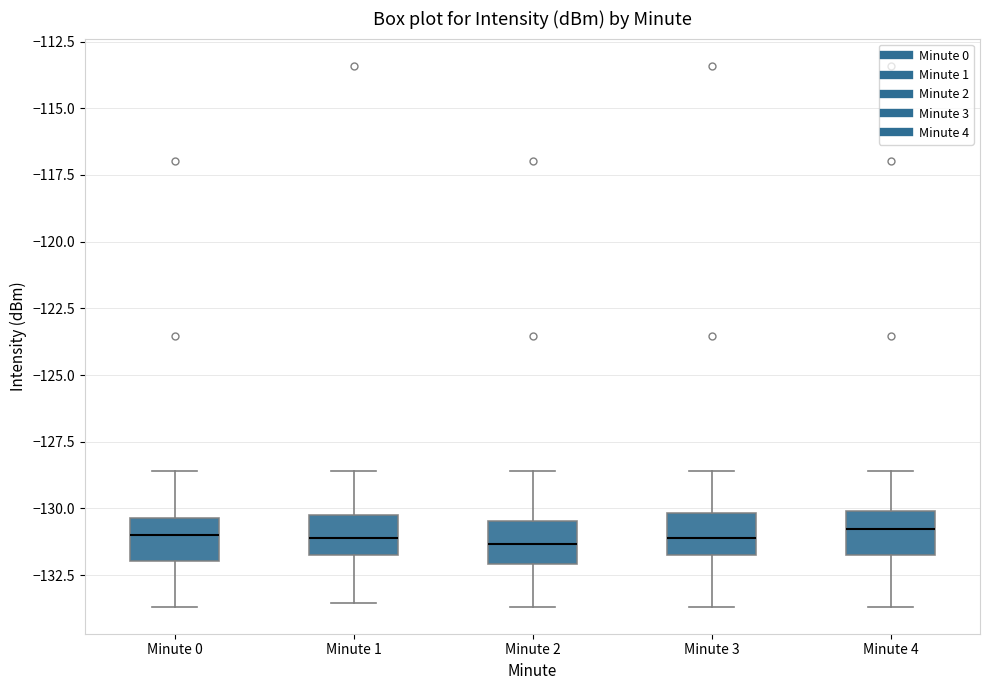

Reading left to right, read every box against the y-axis: the position of its median line, the range the box covers, and the ends of its whiskers. The values are not printed on the chart, so give them approximately, as read against the axis.

Minute 0: median -131.0, box -132.0 to -130.5, whiskers -133.5 to -128.5
Minute 1: median -131.0, box -131.5 to -130.0, whiskers -133.5 to -128.5
Minute 2: median -131.5, box -132.0 to -130.5, whiskers -133.5 to -128.5
Minute 3: median -131.0, box -132.0 to -130.0, whiskers -133.5 to -128.5
Minute 4: median -131.0, box -131.5 to -130.0, whiskers -133.5 to -128.5